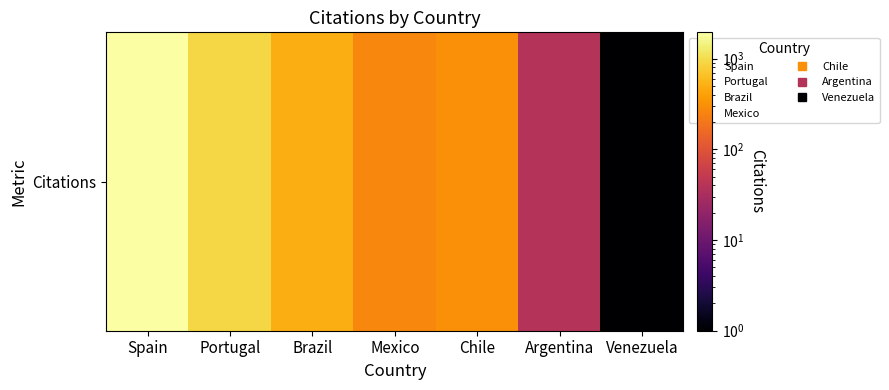

What is the sum of the values at Argentina and Mexico?

303